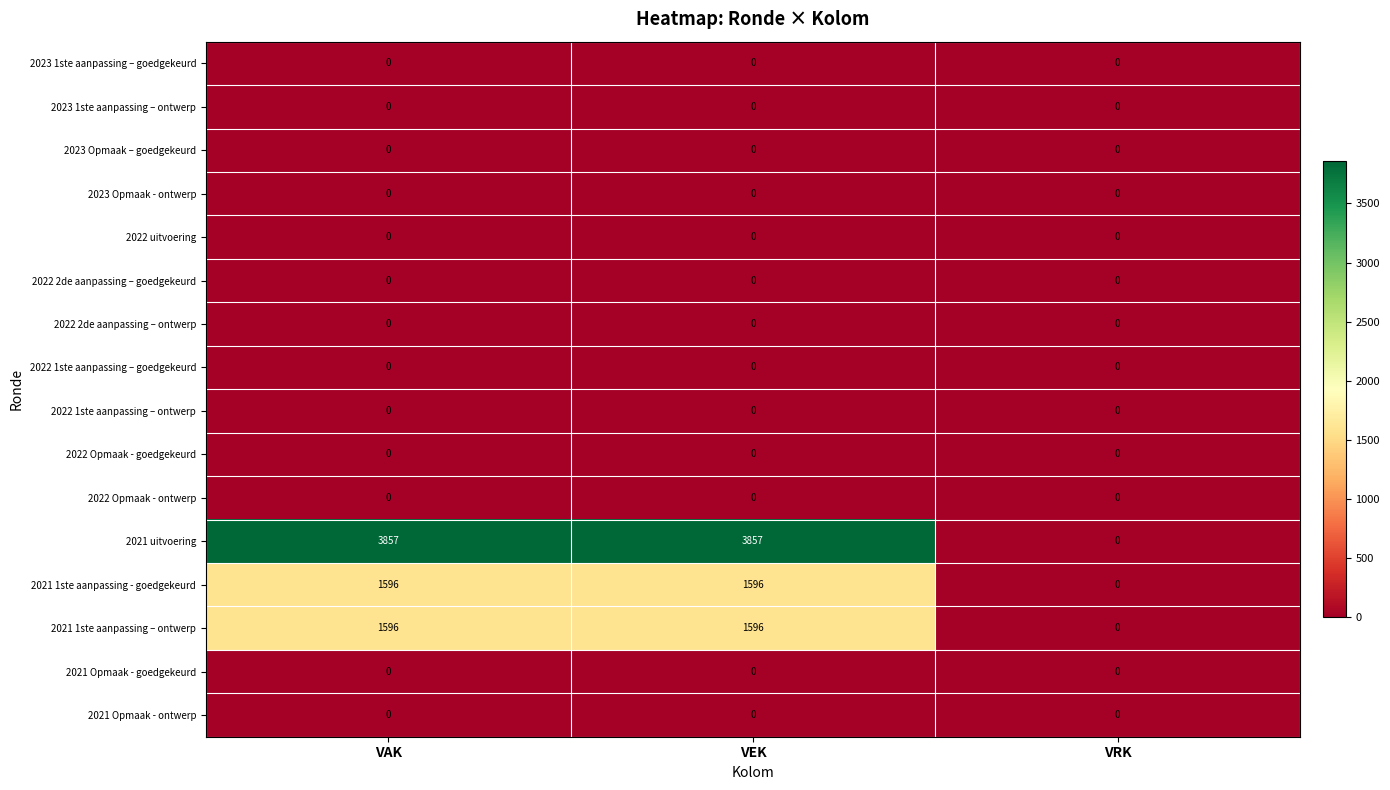

Which series has the largest total across all categories?

2021 uitvoering